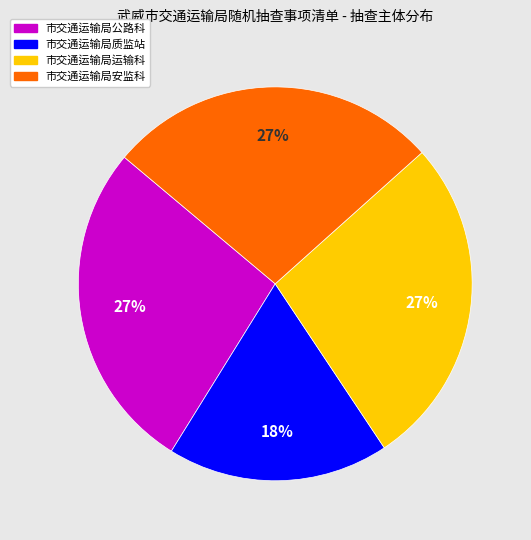

Does any single category account for the majority?

No